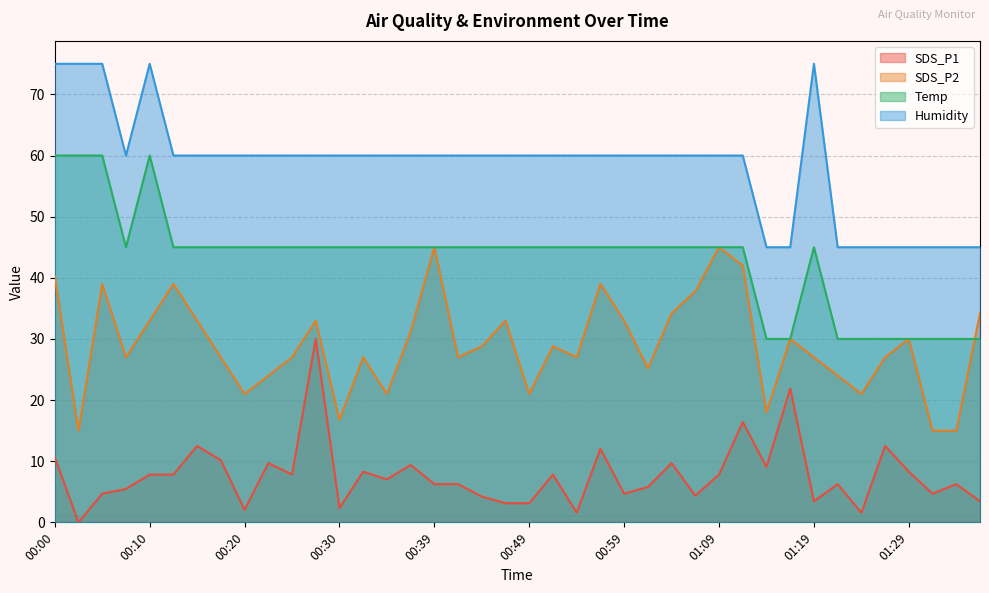

Between 00:27 and 01:19, which series saw the biggest shift?

SDS_P1